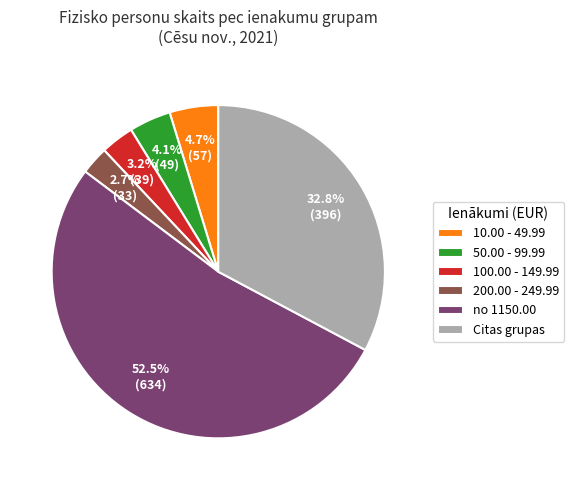

Which has a higher value, 10.00 - 49.99 or no 1150.00?

no 1150.00